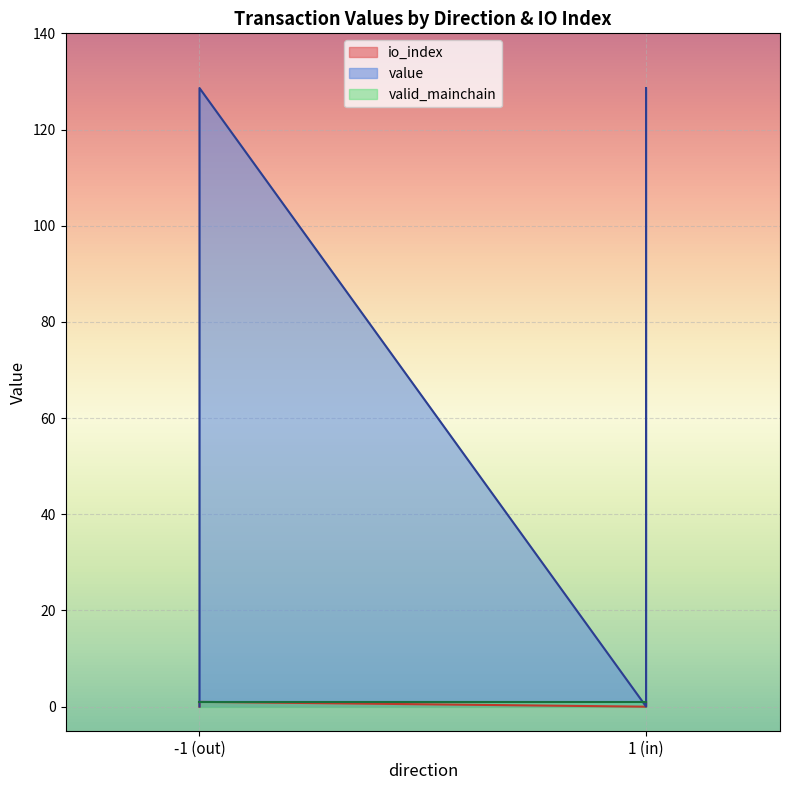

True or false: value has more than 0 interior local peaks.

True